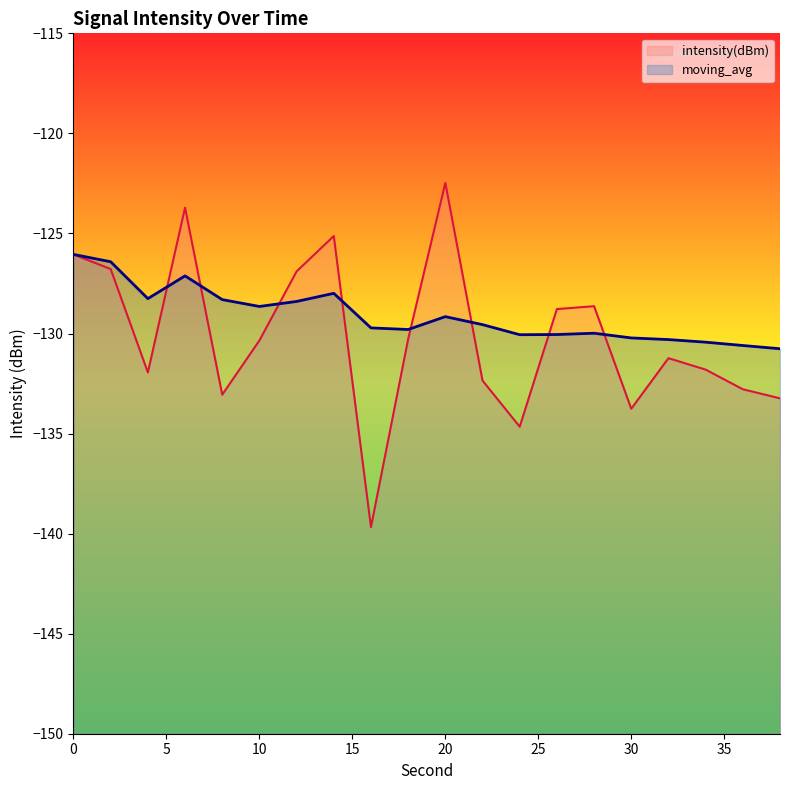

How many lines are shown in the chart?

2